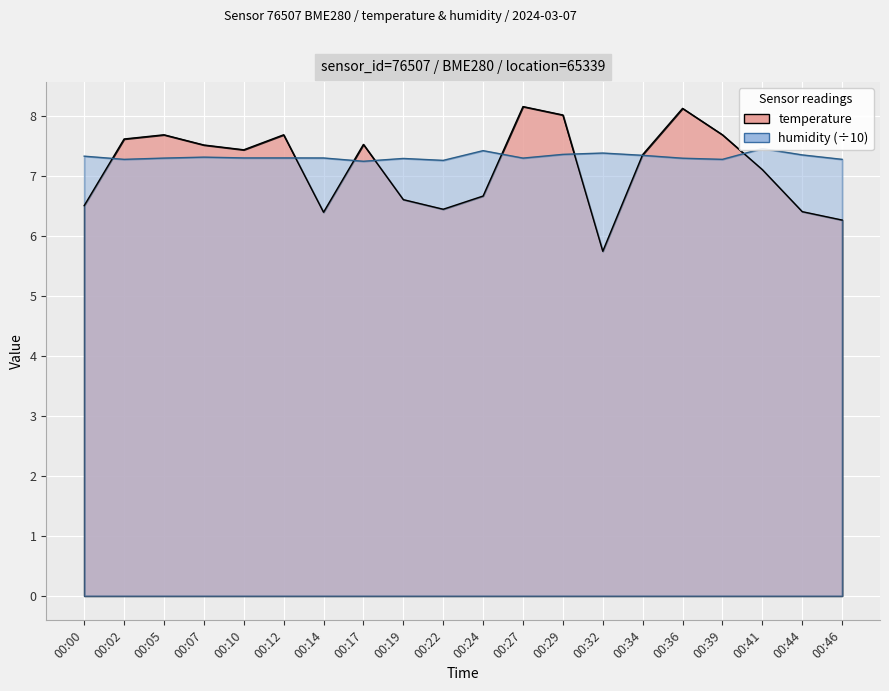

Rank the series by their average value, from highest to lowest.

humidity, temperature